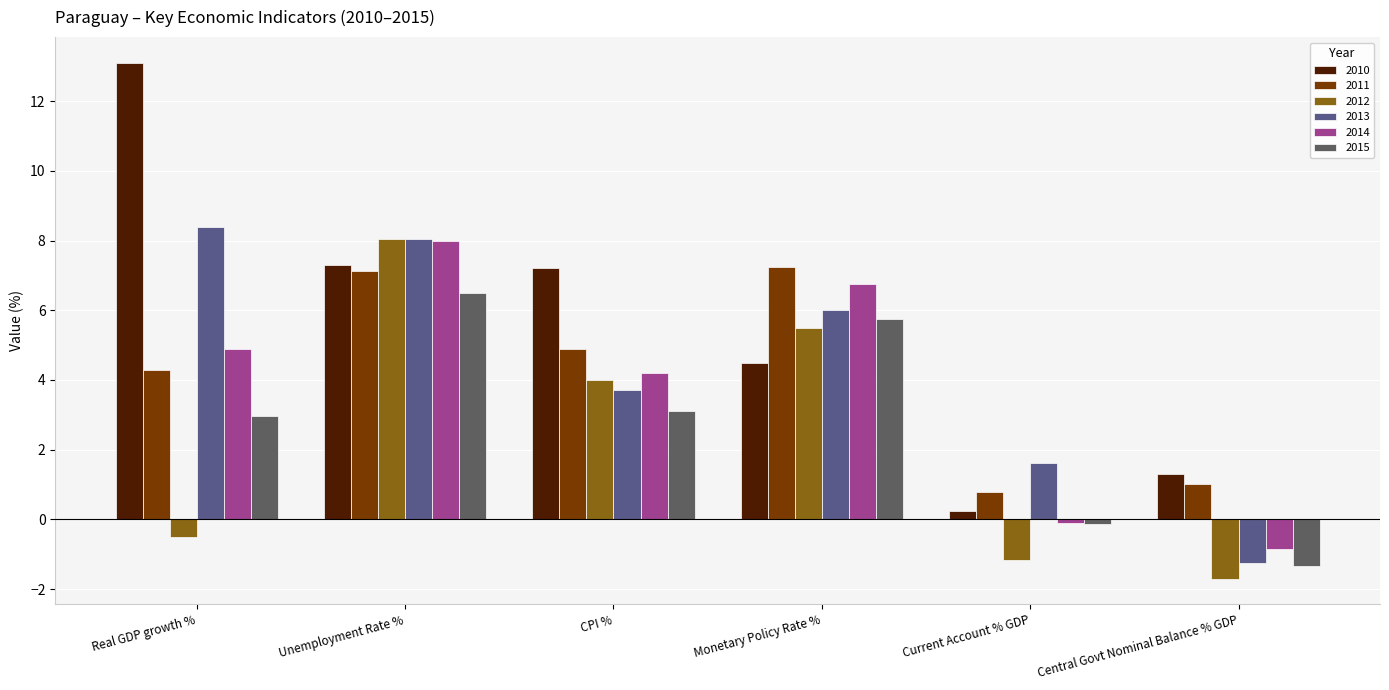

What is the label of the 4th bar from the right?

CPI %